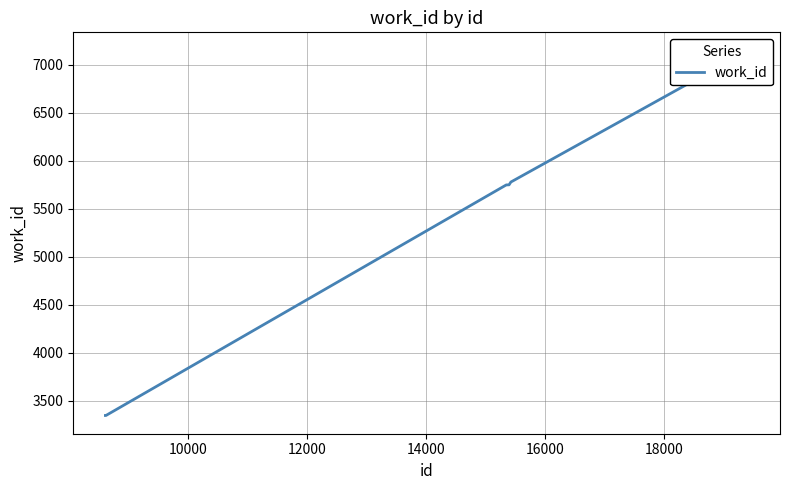

What is the value of the 3rd point from the left?

5748